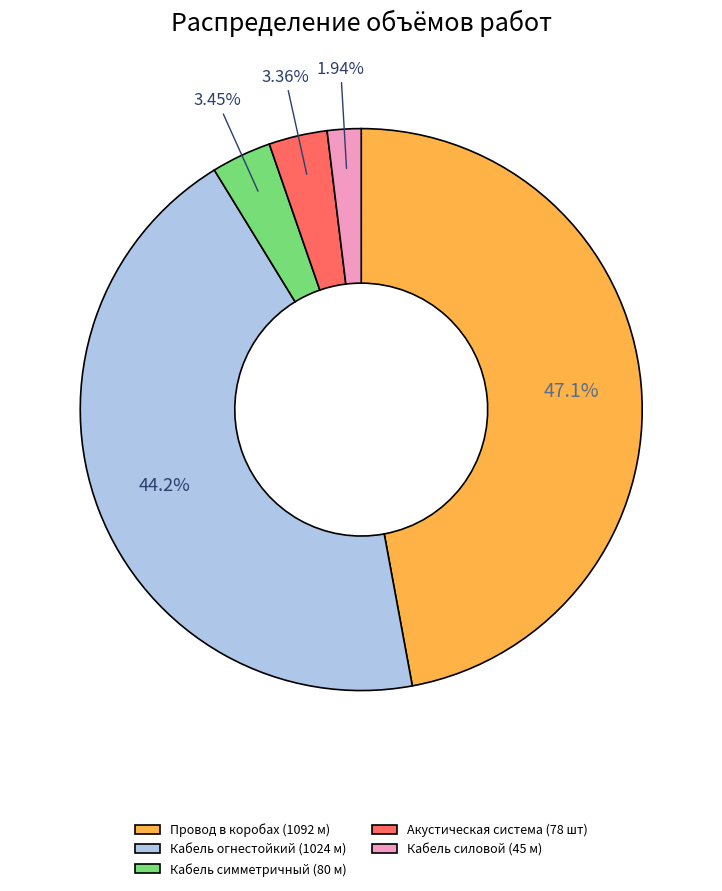

What is the ratio of the value at Провод в коробах (1092 м) to the value at Акустическая система (78 шт)?

14.0